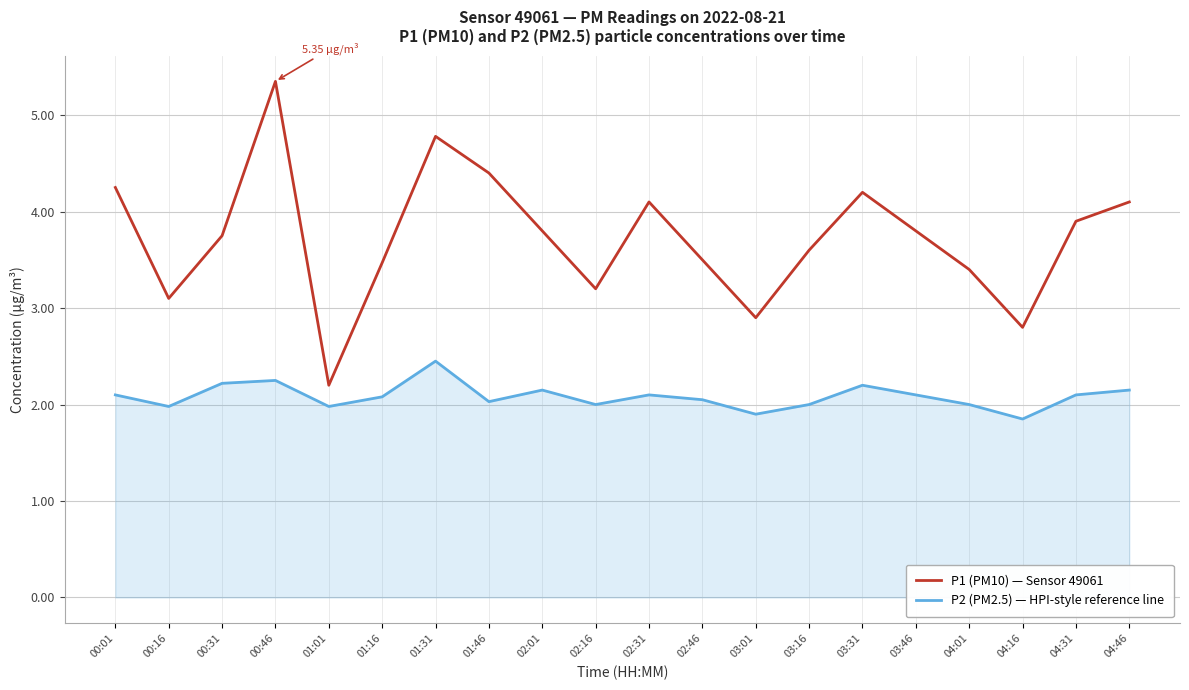

Where does the P2 (PM2.5) — HPI-style reference line series first go above 2?

00:01